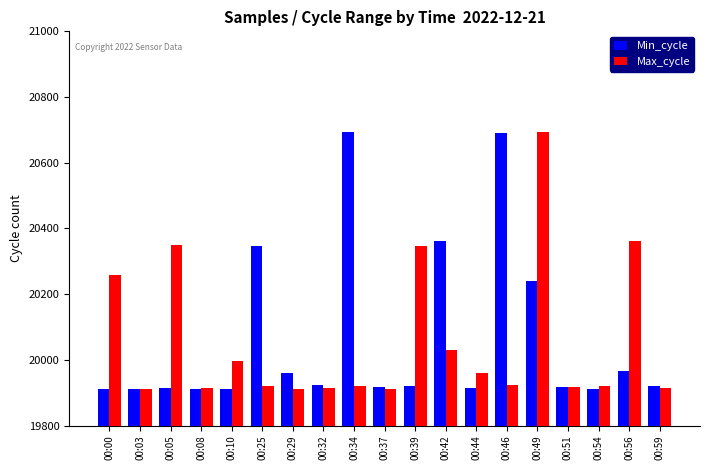

Where does the Min_cycle series first go above 19920?

00:25